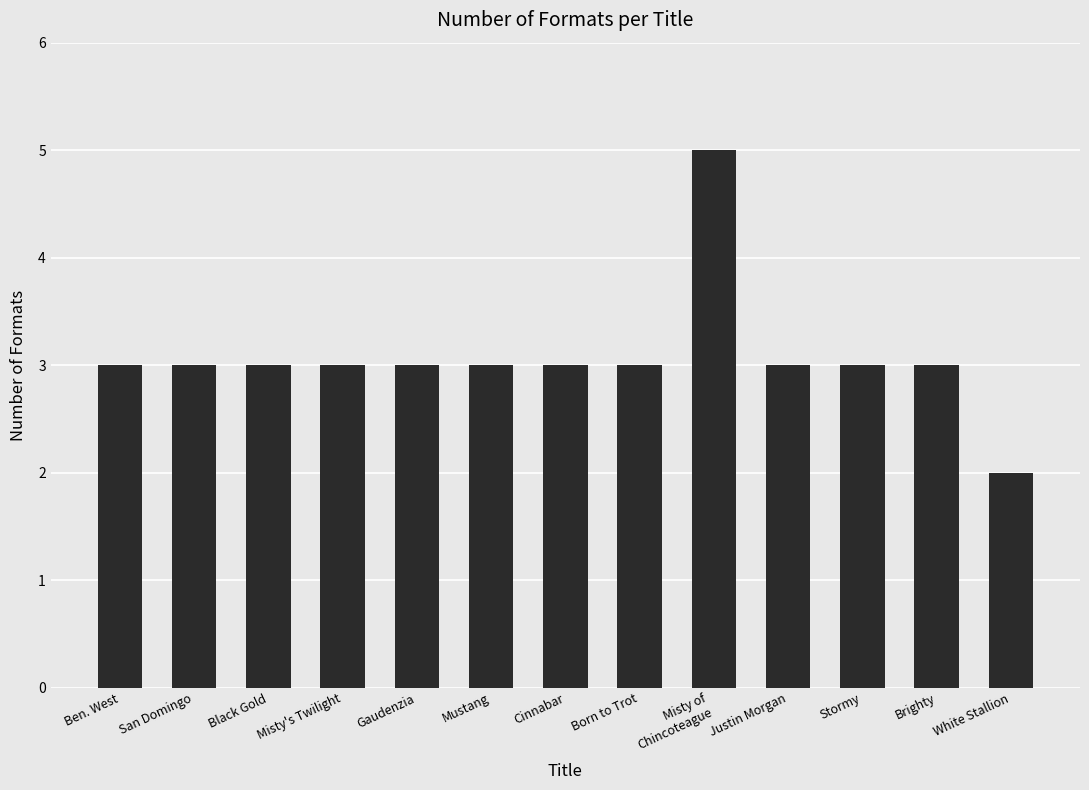

What is the average value?

3